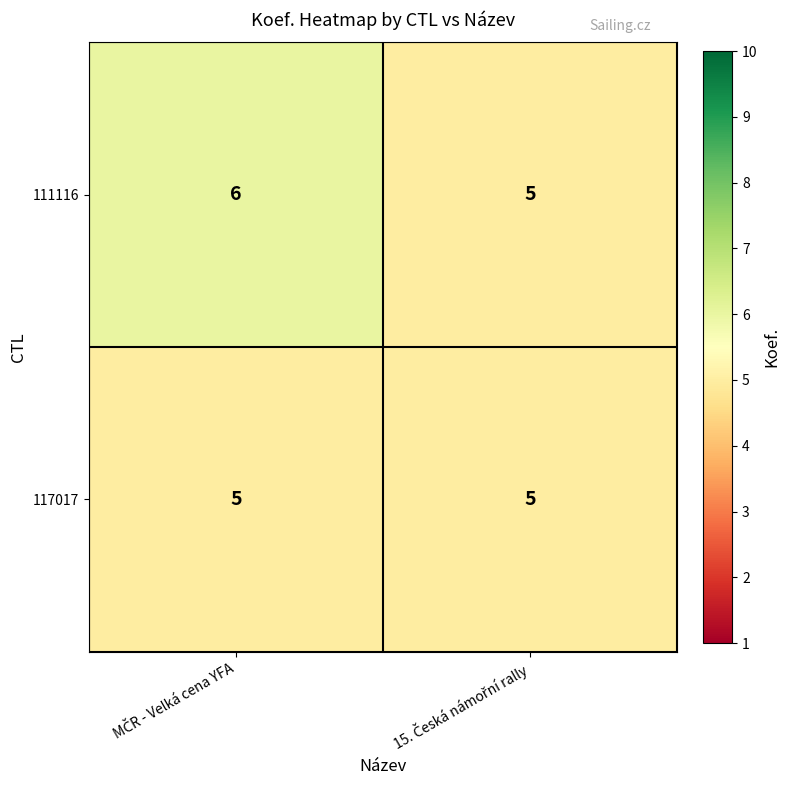

Reading left to right, extract all data points from this chart.

111116: 6	5
117017: 5	5